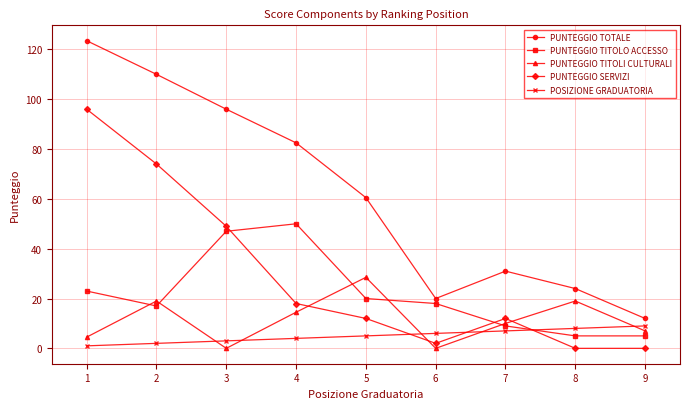

How many times do PUNTEGGIO TITOLI CULTURALI and PUNTEGGIO TITOLO ACCESSO cross each other?

5